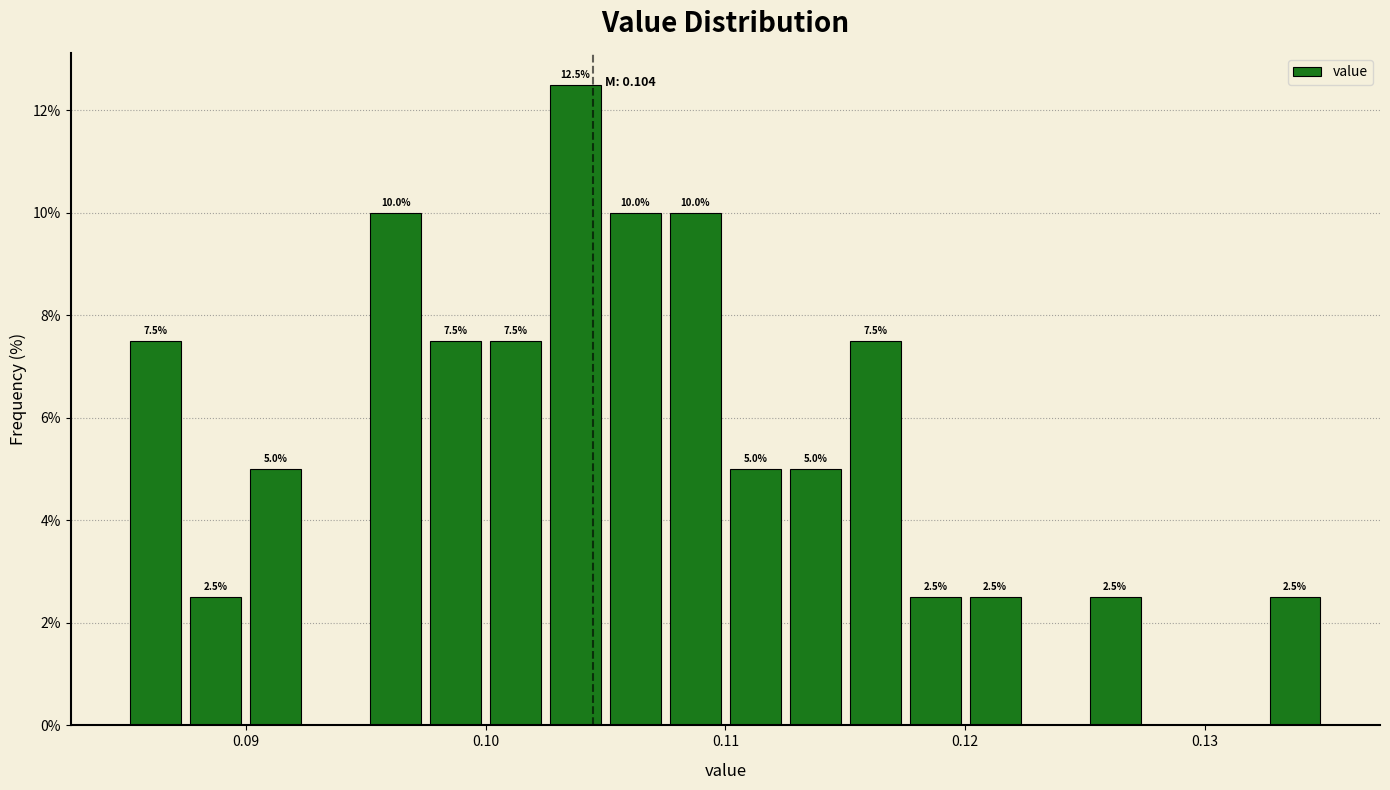

Around what value on the x-axis is the tallest bar? Give the approximate position of its centre, as read against the axis.

0.104